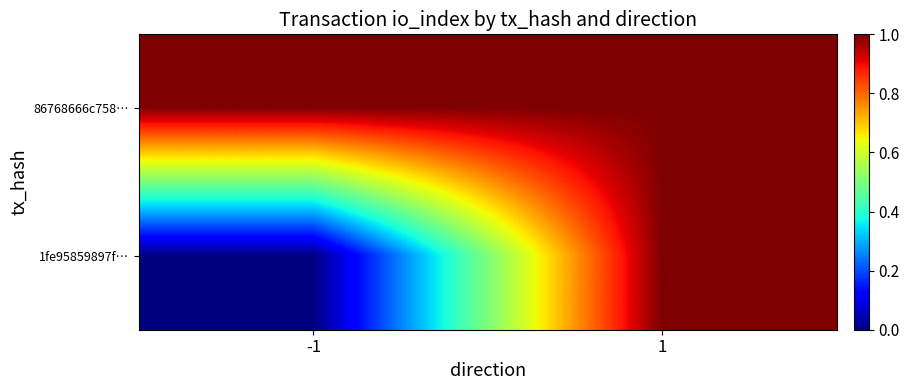

At how many categories does at least one series exceed 0?

2